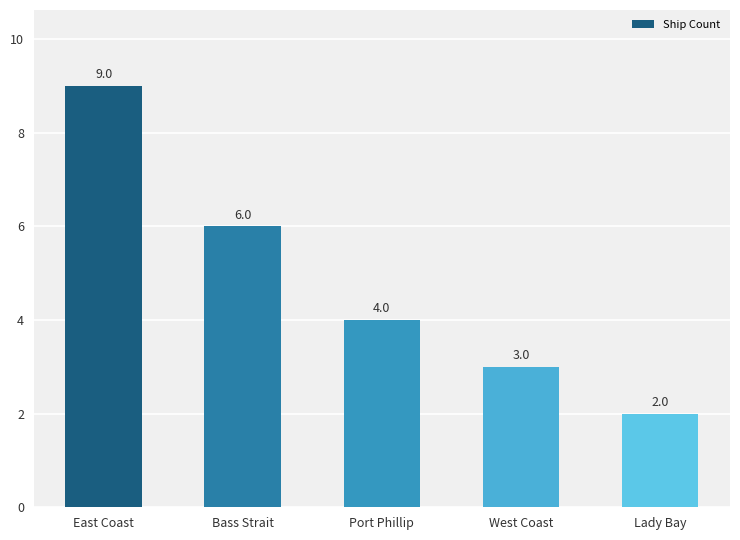

Which category has the highest value across all series?

East Coast